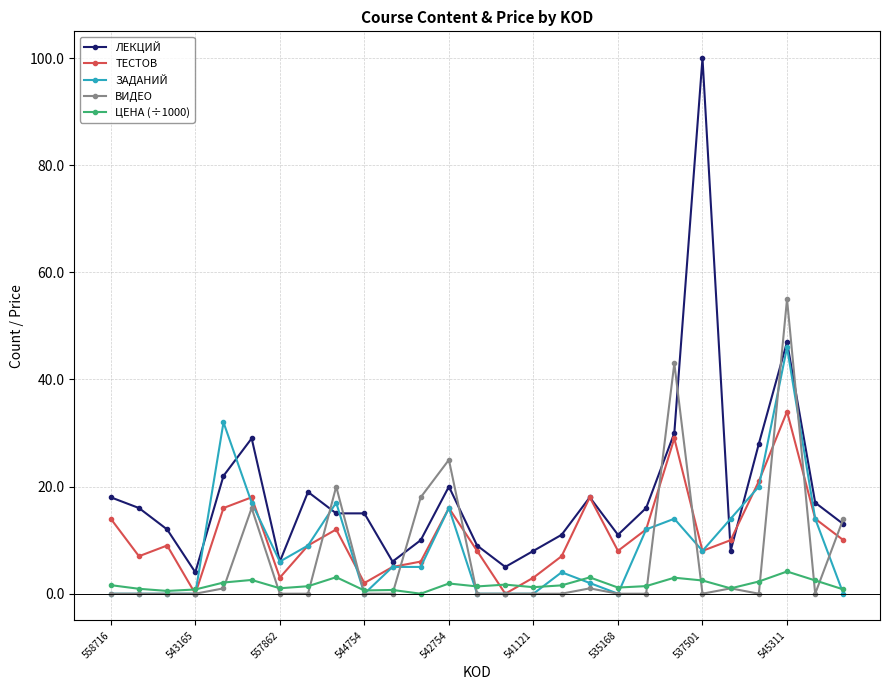

What are all the series names shown in the legend?

ЛЕКЦИЙ, ТЕСТОВ, ЗАДАНИЙ, ВИДЕО, ЦЕНА (÷1000)